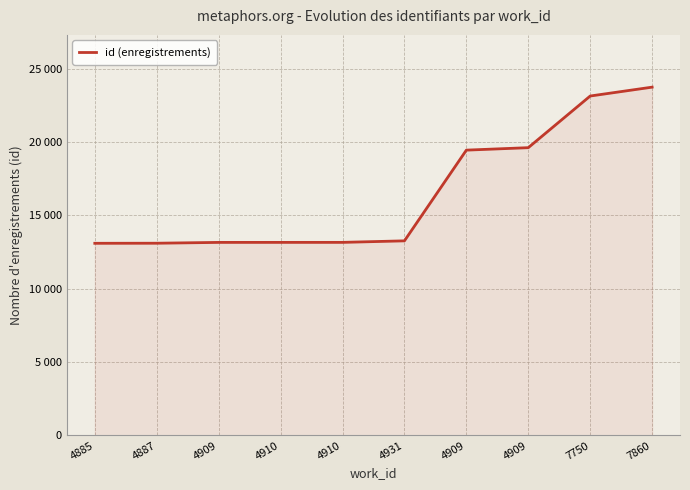

Does the chart display data point markers on the line(s)?

No